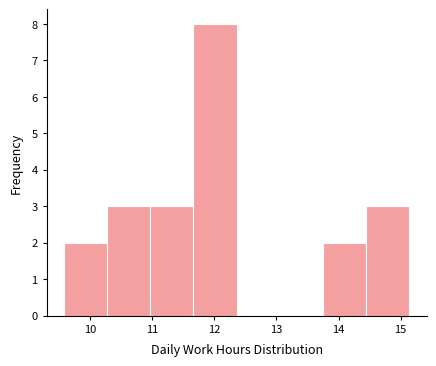

Which range on the x-axis has the tallest bar?

11.7 to 12.4